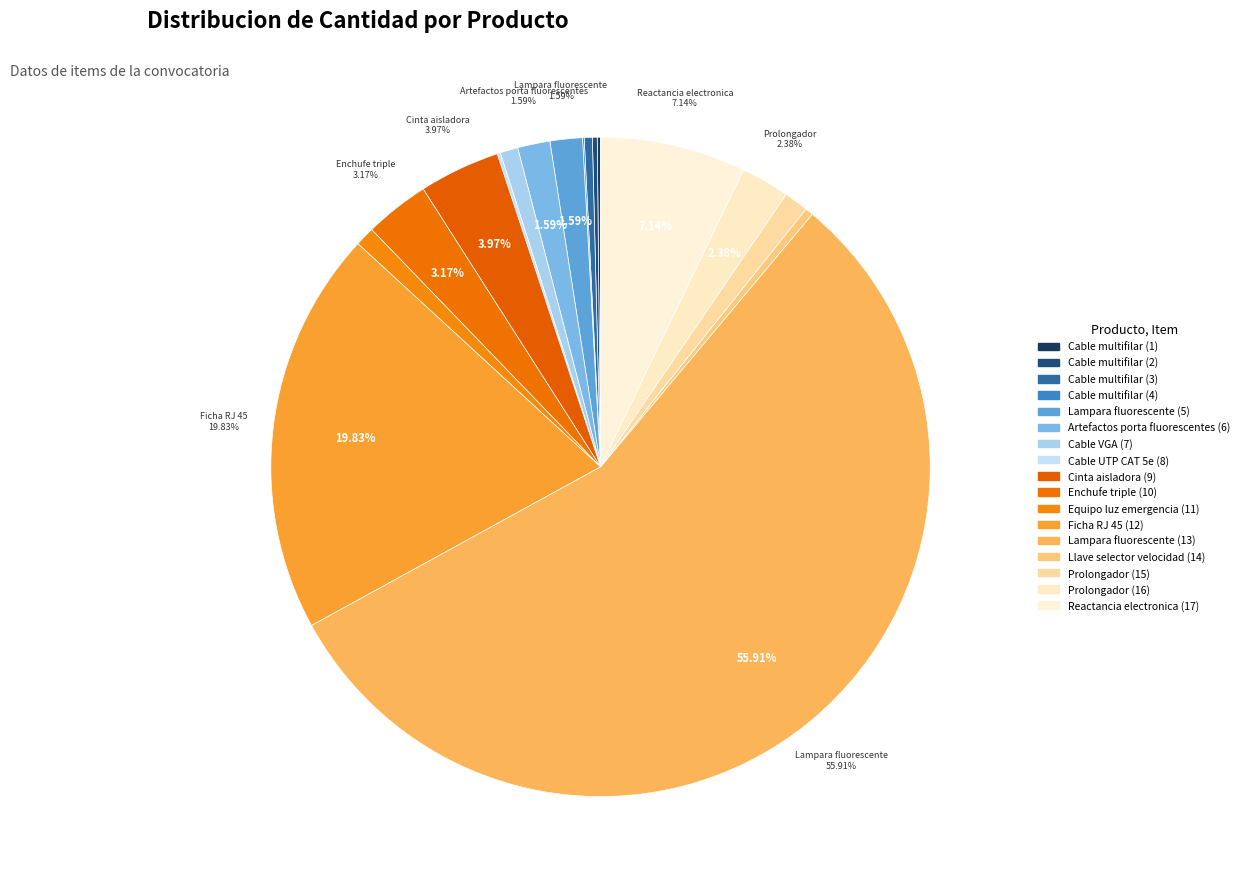

Rank the categories by value from highest to lowest.

39101701-001 (13), 39121311-004 (12), 39111501-008 (17), 31201502-001 (9), 39121402-001 (10), 39121402-007 (16), 39101701-001 (5), 39111501-001 (6), 39121402-007 (15), 39111706-001 (11), 26121609-007 (7), 26121635-006 (3), 40101604-005 (14), 26121635-006 (2), 26121635-006 (1), 26121609-002 (8), 26121635-006 (4)